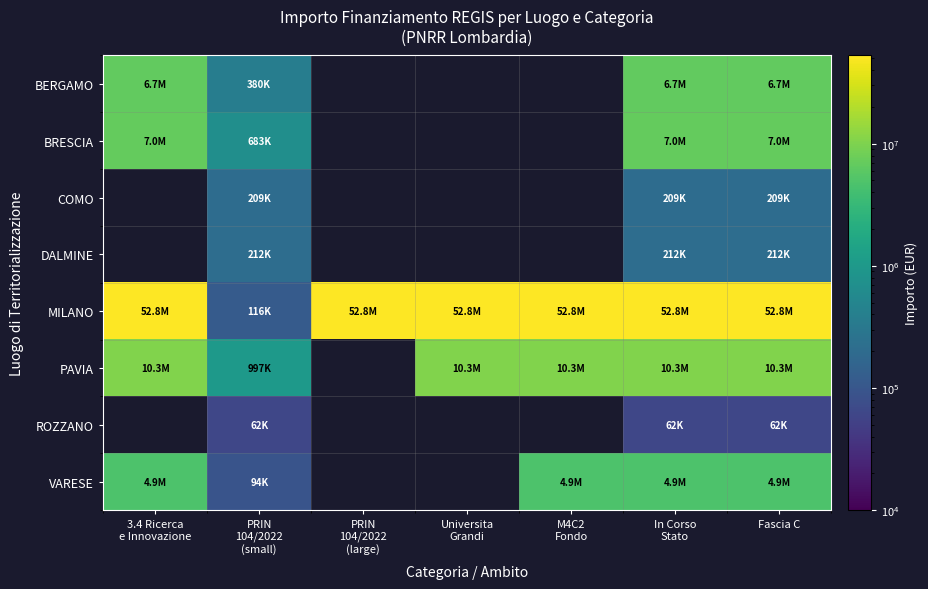

How many data points does each series have?

7